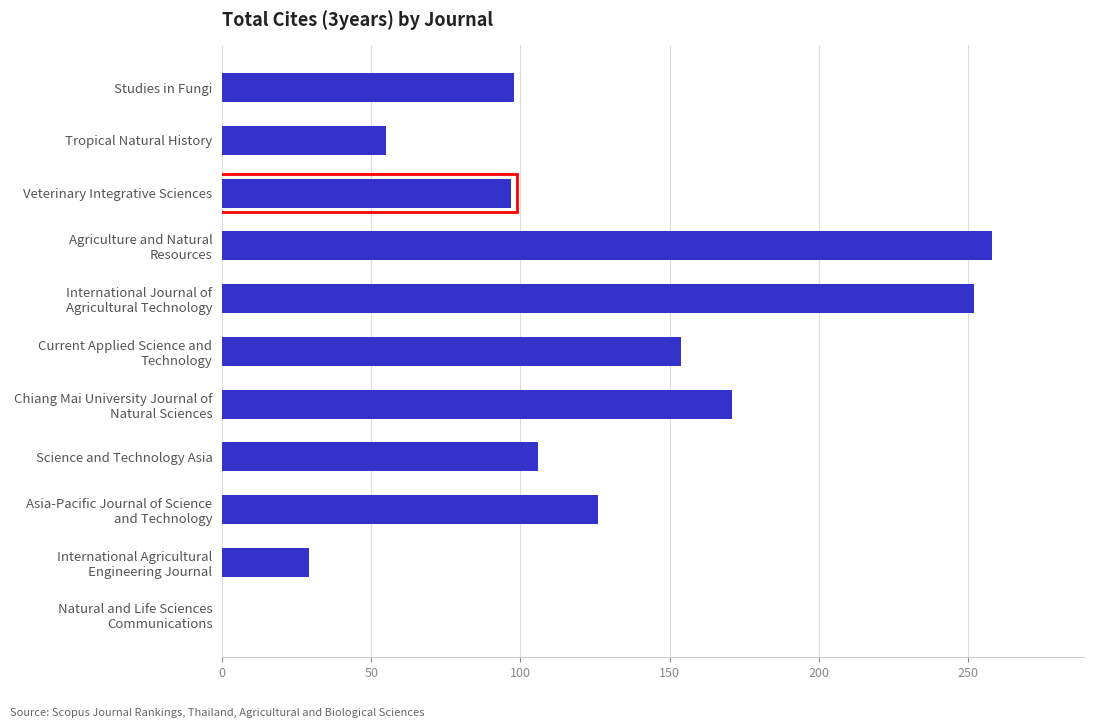

What is the sum of all values?

1346